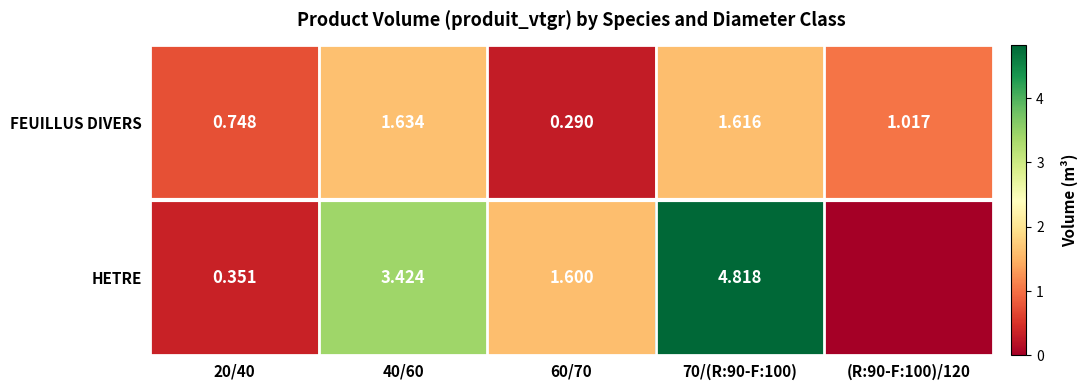

The FEUILLUS DIVERS series shows 0.4 at 60/70. True or false?

False